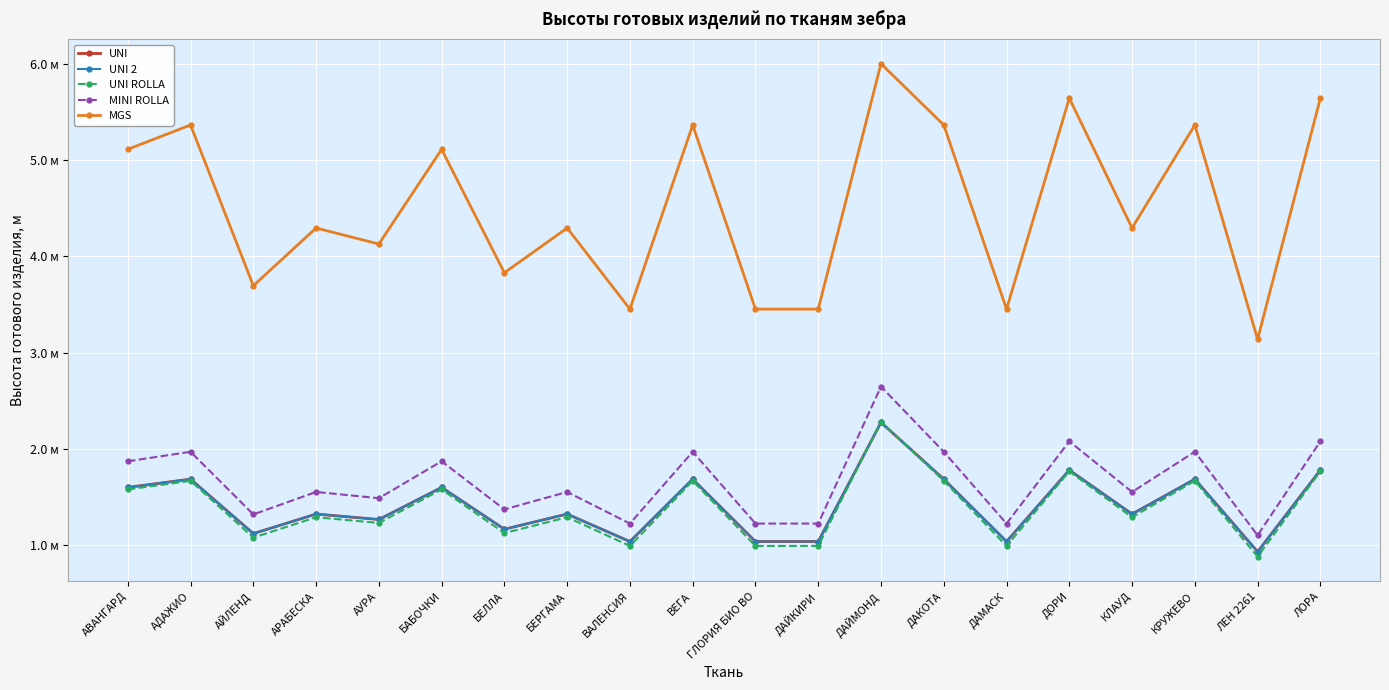

True or false: UNI 2 has more than 2 points higher than both neighbors.

True